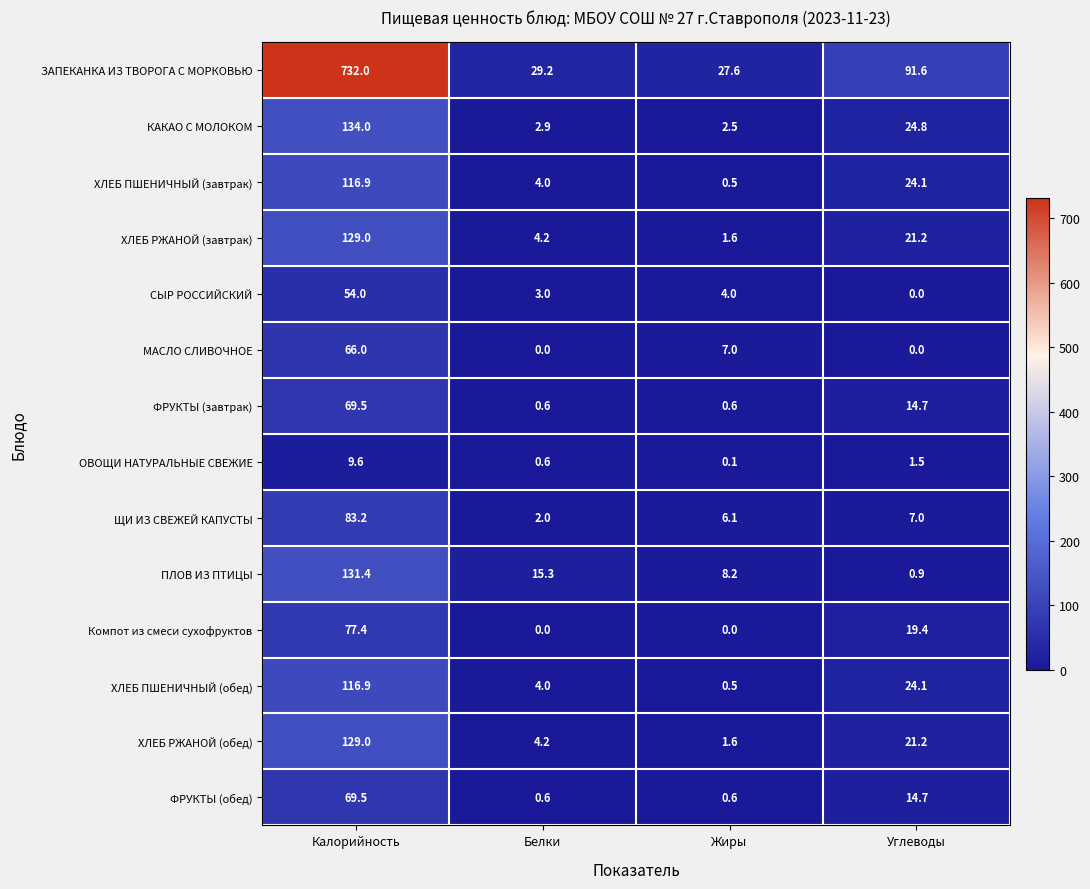

The ХЛЕБ РЖАНОЙ (обед) series shows 4.2 at Белки. True or false?

True